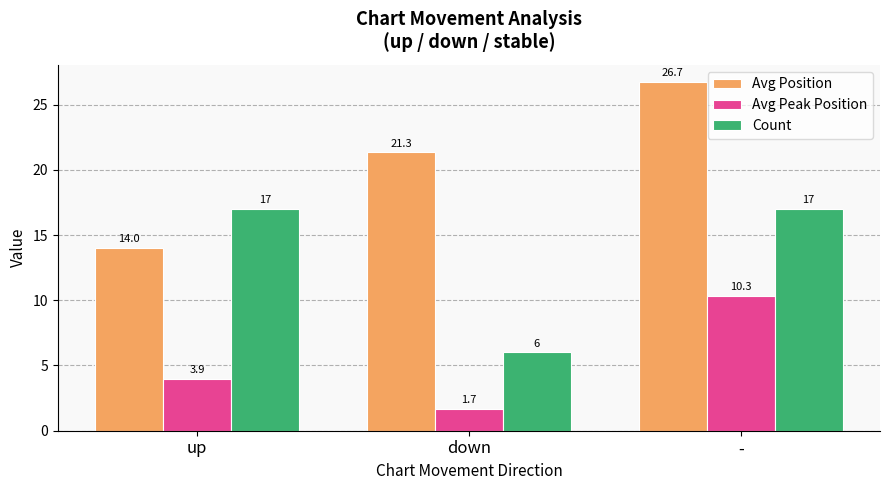

Rank the series at - from lowest to highest value.

Avg Peak Position, Count, Avg Position